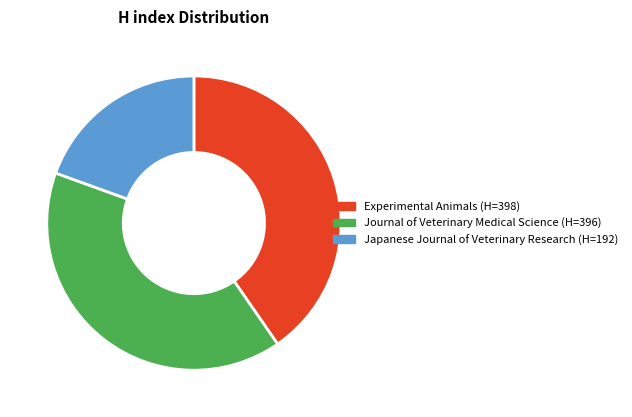

The Journal of Veterinary Medical Science slice represents 28% of the pie. True or false?

False